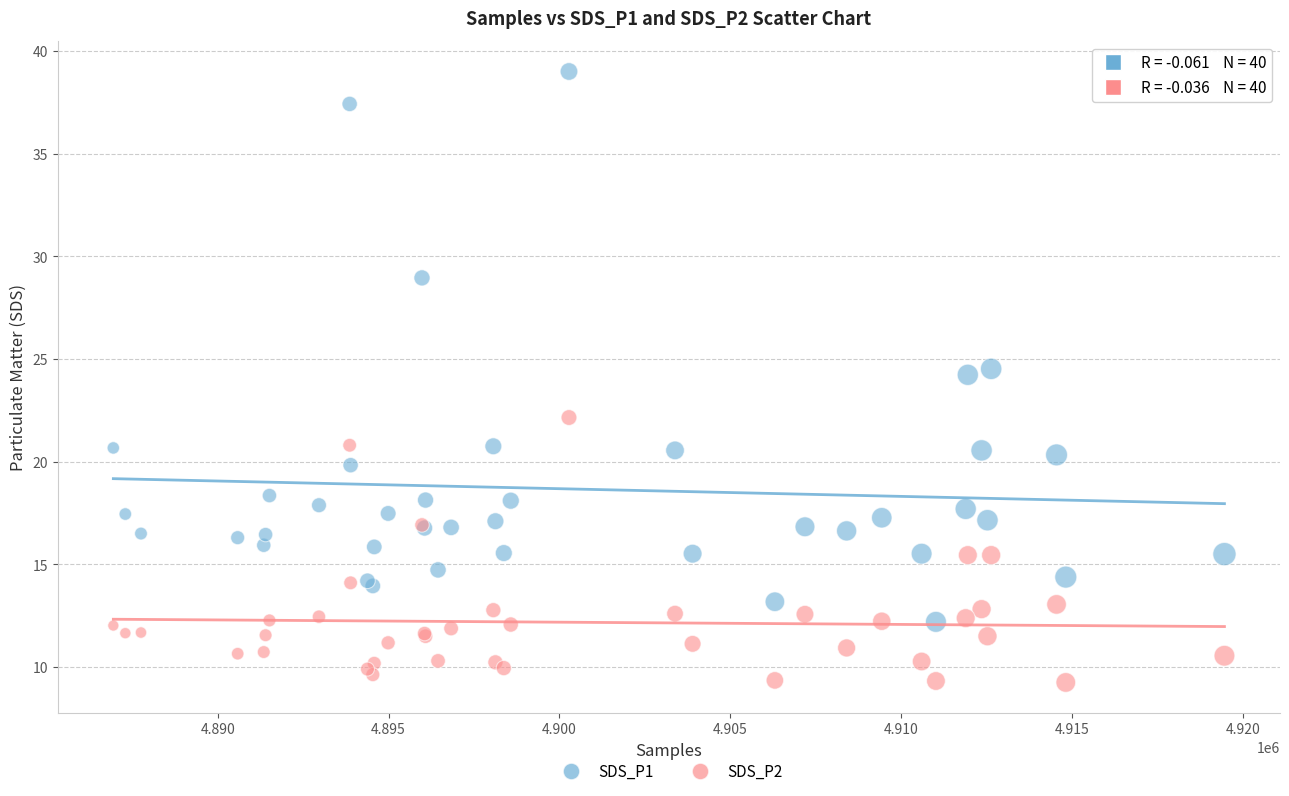

Which series contains the highest Y value?

SDS_P1